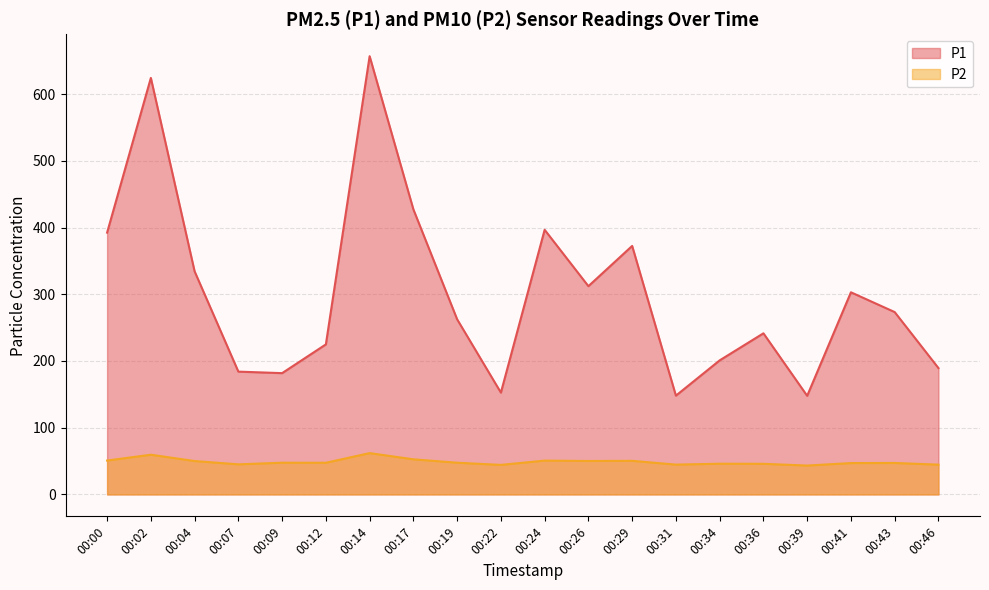

At which category does P1 reach its first local valley?

00:09